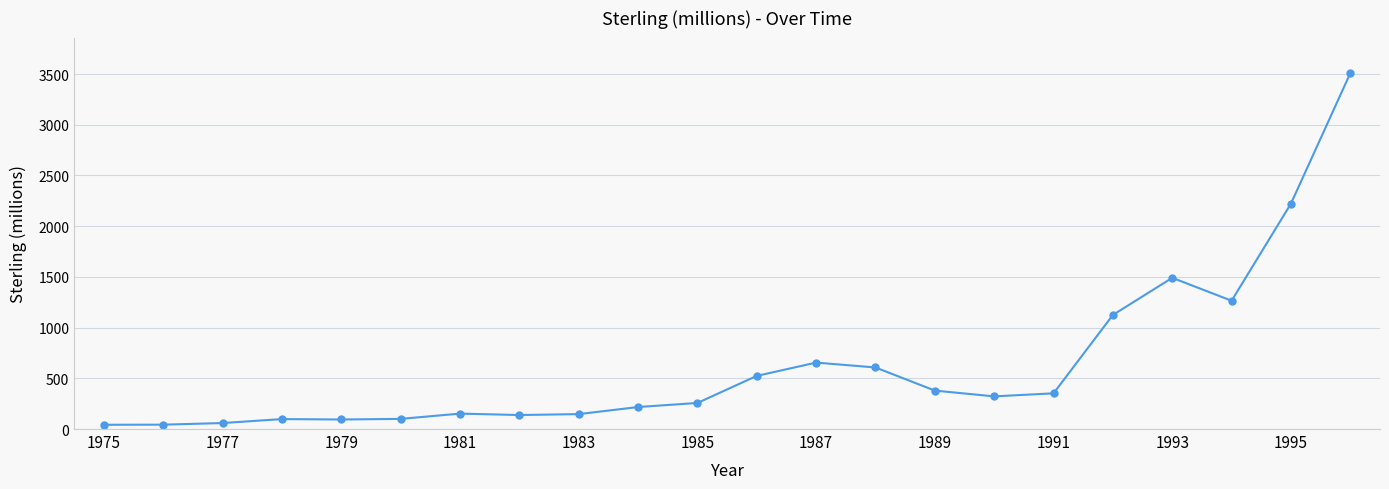

How many series are shown in this chart?

1